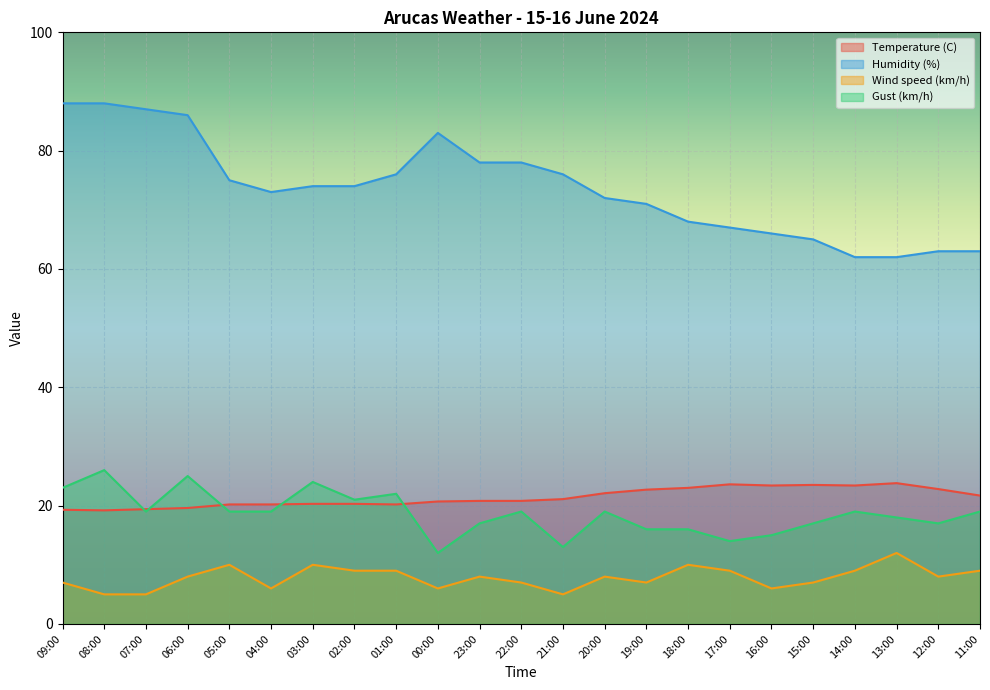

What is the value of the Temperature (C) point at the 12th from the left?

20.8